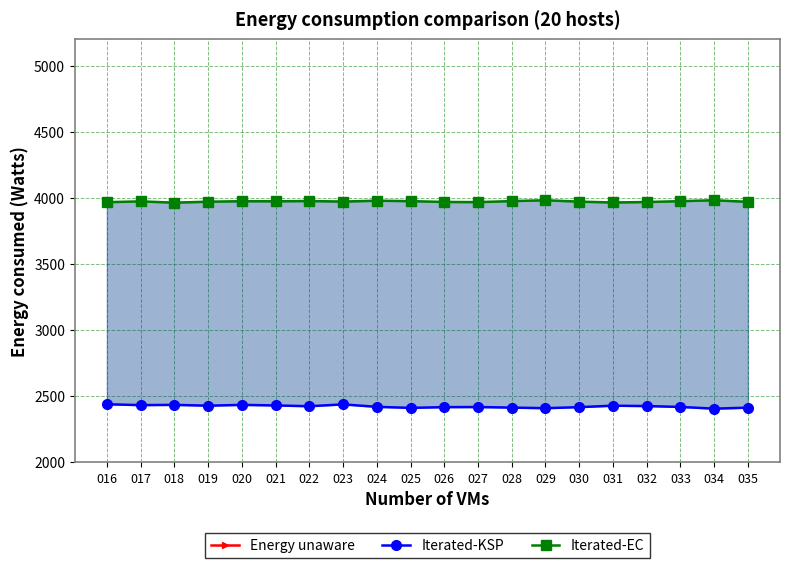

How many data points in Iterated-EC are above 3974?

10